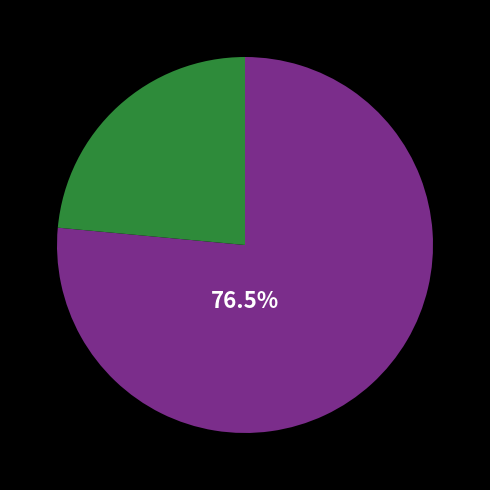

Is there a majority slice in this chart?

Yes